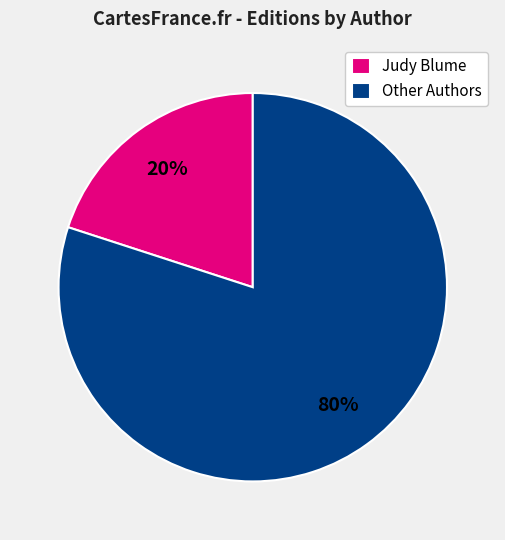

Which category has the biggest portion of the pie?

Other Authors